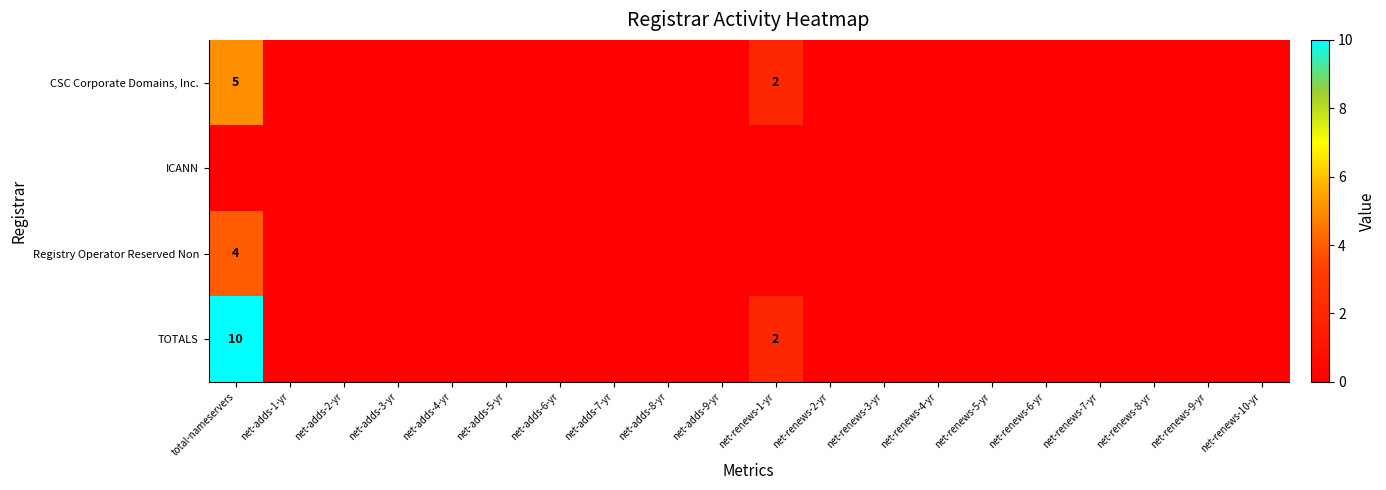

Is it true that TOTALS equals 4 at total-nameservers?

False